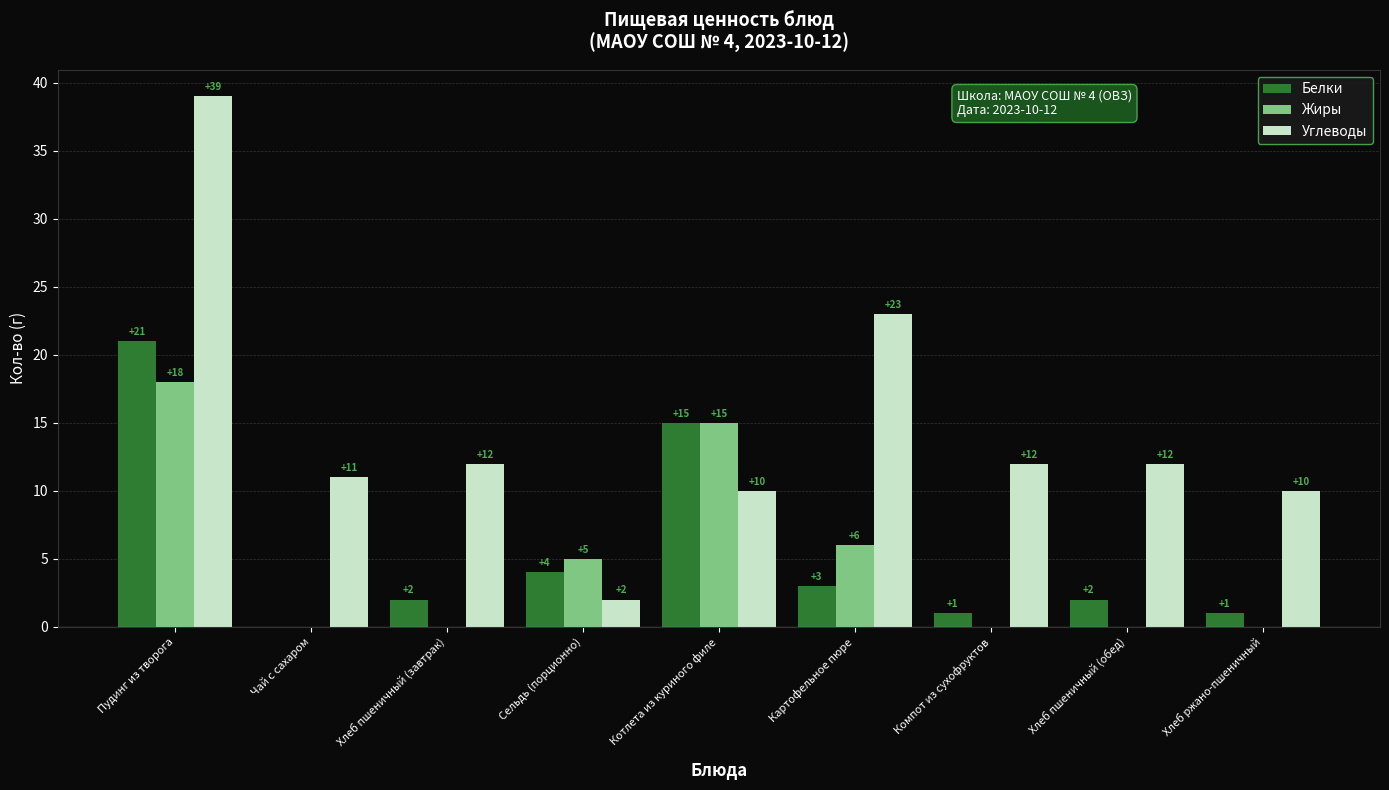

Where is Белки nearest to the value 10?

Котлета из куриного филе